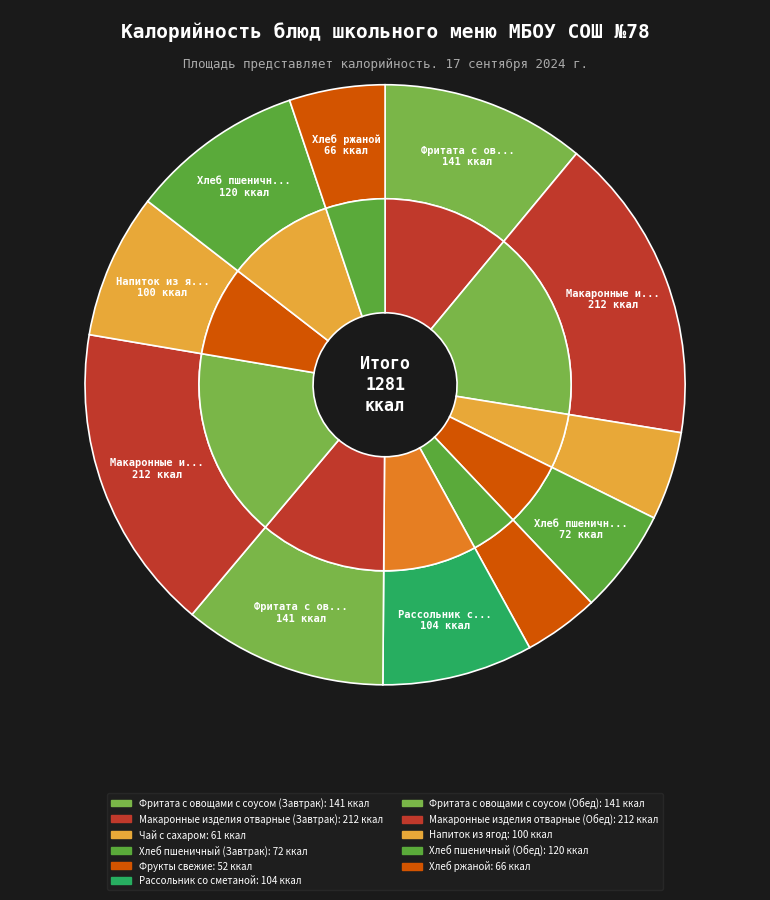

True or false: Хлеб пшеничный (Обед) accounts for 15% of the total.

False